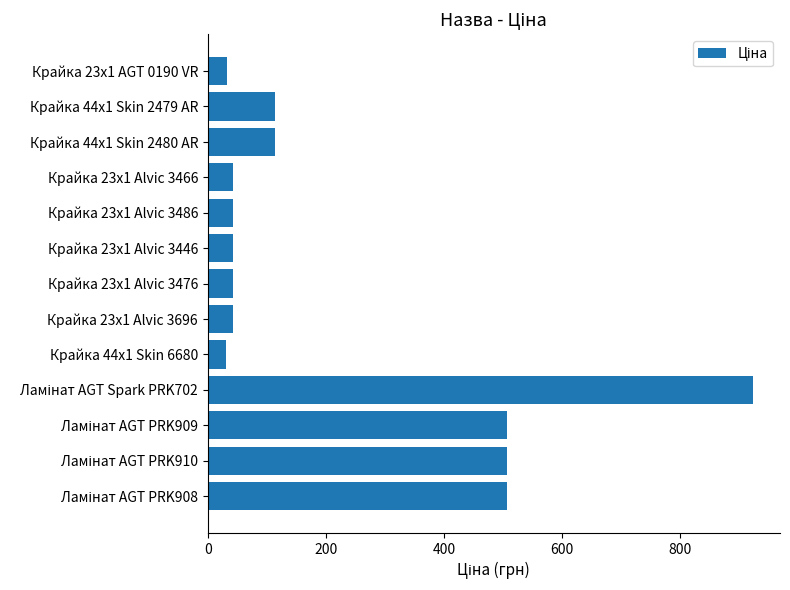

What is the minimum value shown in the chart?

31.5